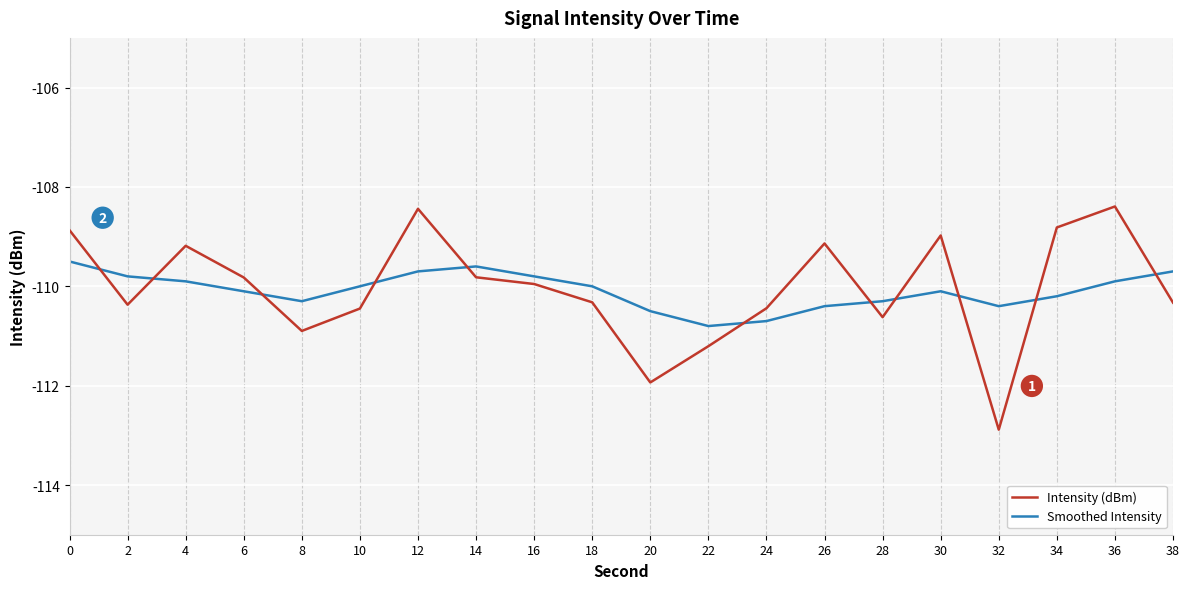

What is the average value of the Intensity (dBm) series?

-110.0